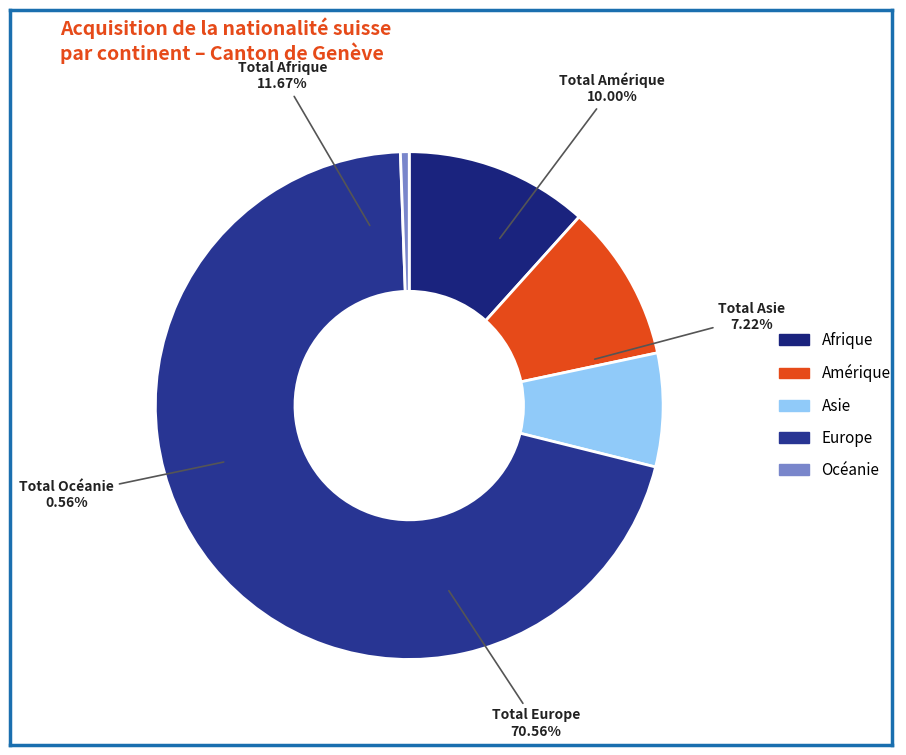

Which category has the biggest portion of the pie?

Europe